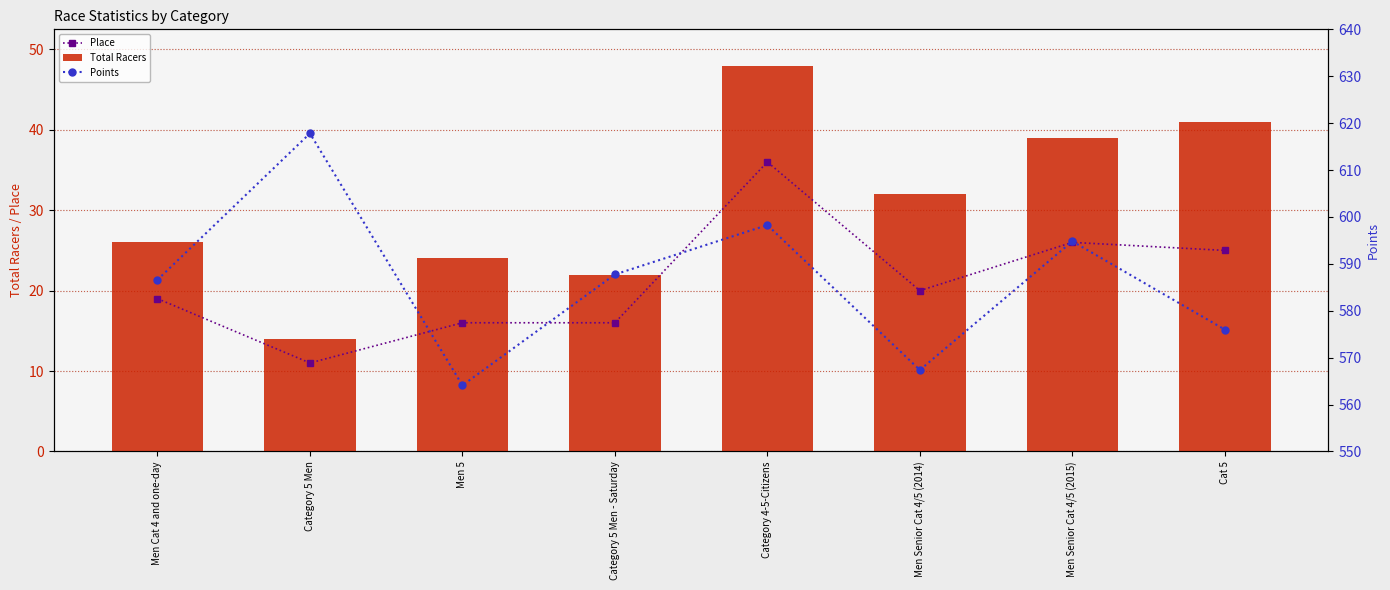

How many distinct data groups are displayed?

3